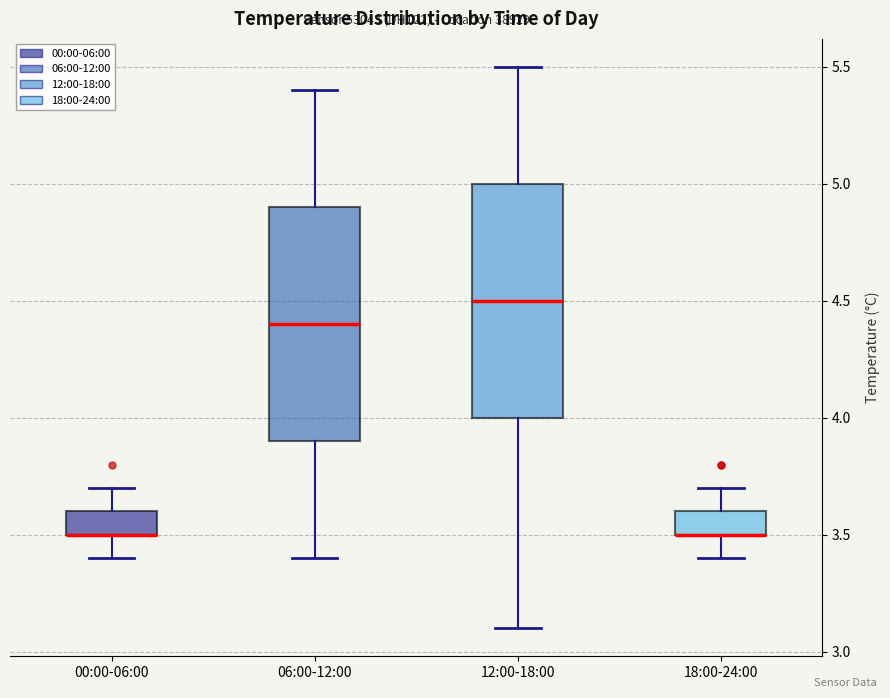

Reading left to right, read every box against the y-axis: the position of its median line, the range the box covers, and the ends of its whiskers. The values are not printed on the chart, so give them approximately, as read against the axis.

00:00-06:00: median 3.5 (drawn on the box's lower edge), box 3.5 to 3.6, whiskers 3.4 to 3.7
06:00-12:00: median 4.4, box 3.9 to 4.9, whiskers 3.4 to 5.4
12:00-18:00: median 4.5, box 4.0 to 5.0, whiskers 3.1 to 5.5
18:00-24:00: median 3.5 (drawn on the box's lower edge), box 3.5 to 3.6, whiskers 3.4 to 3.7